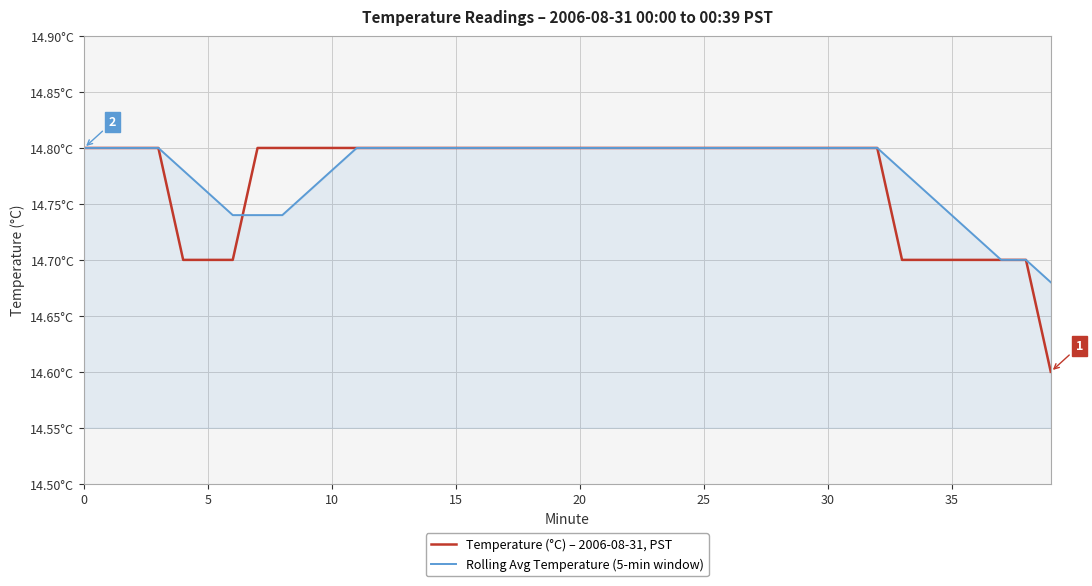

True or false: Rolling Avg Temperature (5-min window) has more than 0 points higher than both neighbors.

True